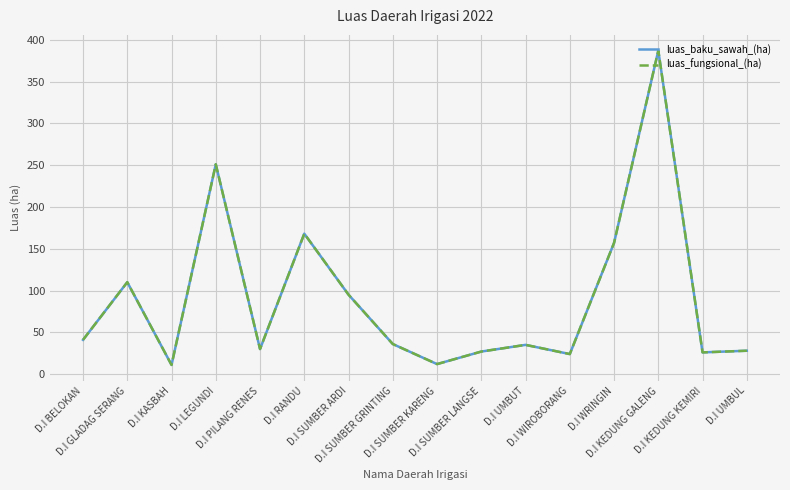

What is the label of the 13th point from the left?

D.I WRINGIN